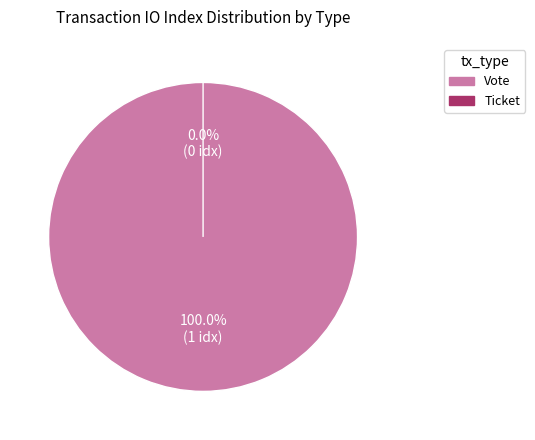

To the nearest percent, what is the difference between the Ticket and Vote slice percentages?

100%